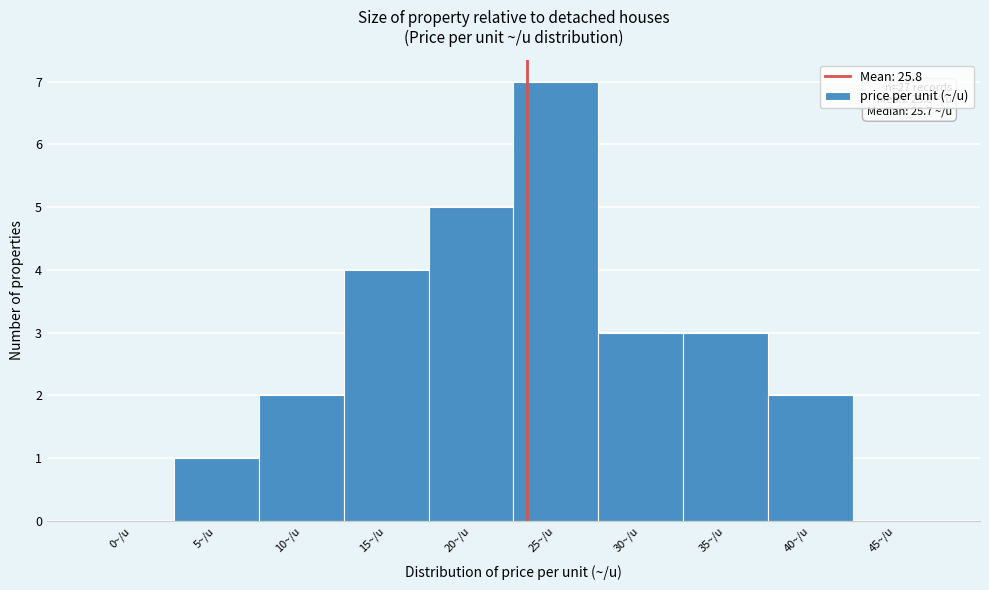

Reading left to right, list all the values displayed in this chart.

0~/u=0	5~/u=1	10~/u=2	15~/u=4	20~/u=5	25~/u=7	30~/u=3	35~/u=3	40~/u=2	45~/u=0